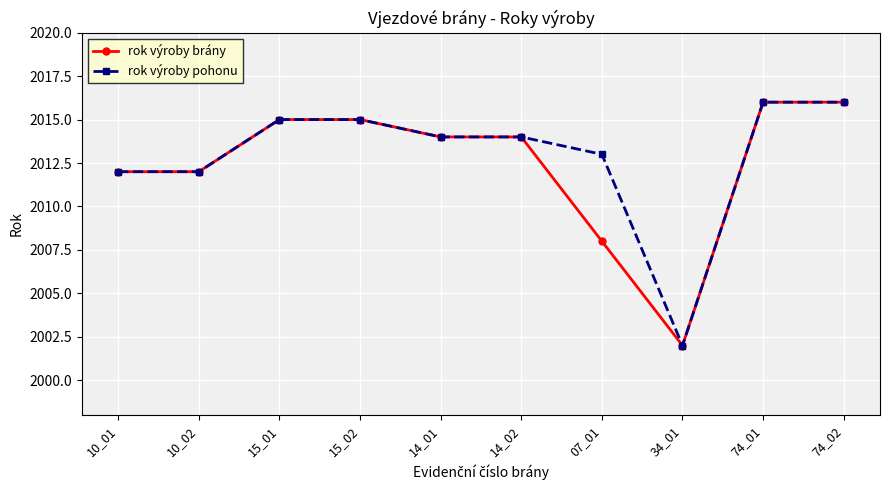

At how many categories does at least one series exceed 2006?

9